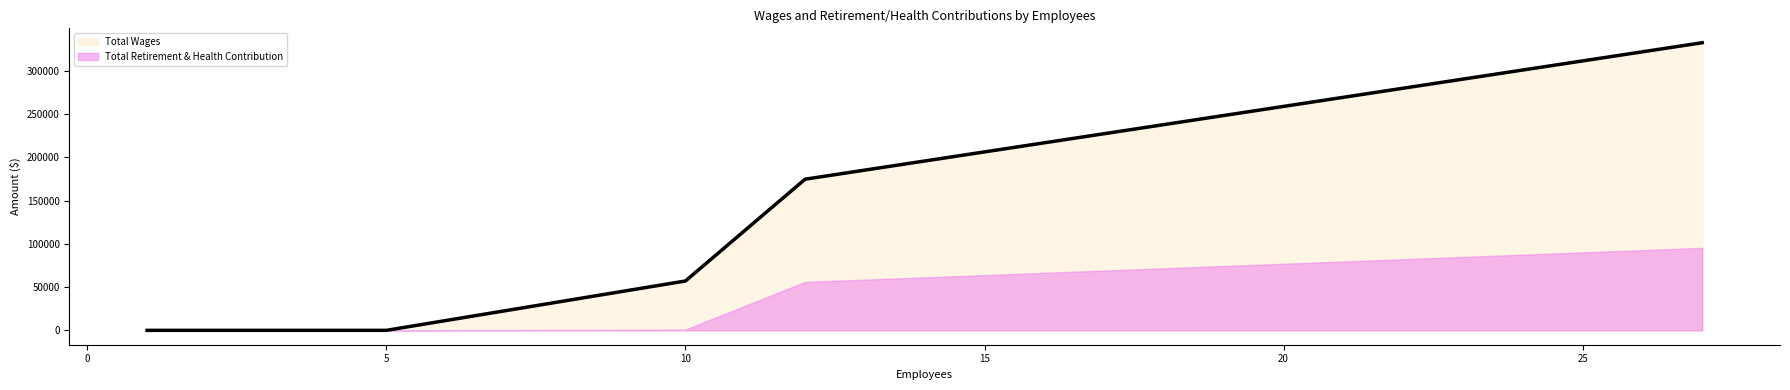

Read the value at 10, to the nearest 10.

57050